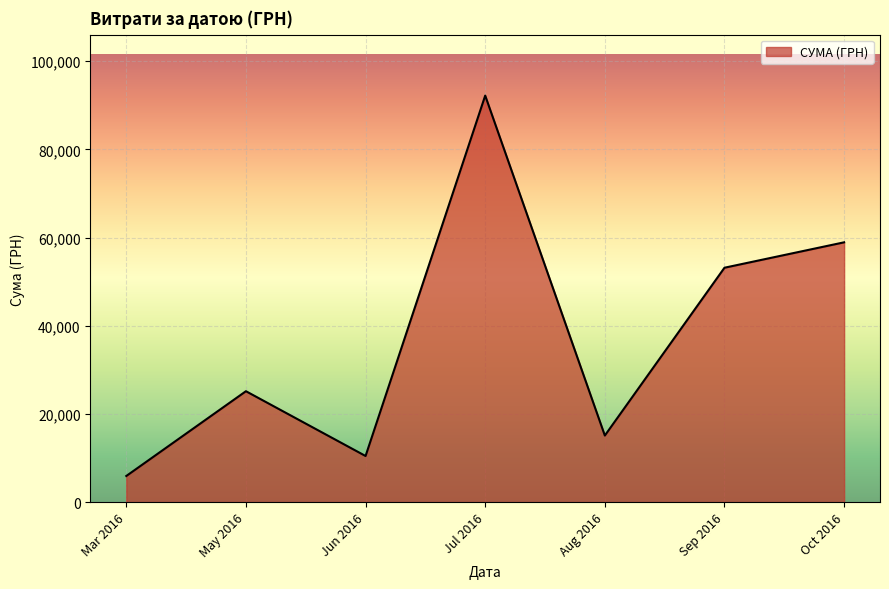

Reading left to right, transcribe all the data shown in this chart.

Mar 2016=5917.0	May 2016=25144.5	Jun 2016=10452.0	Jul 2016=92189.5	Aug 2016=15091.2	Sep 2016=53151.6	Oct 2016=58914.3